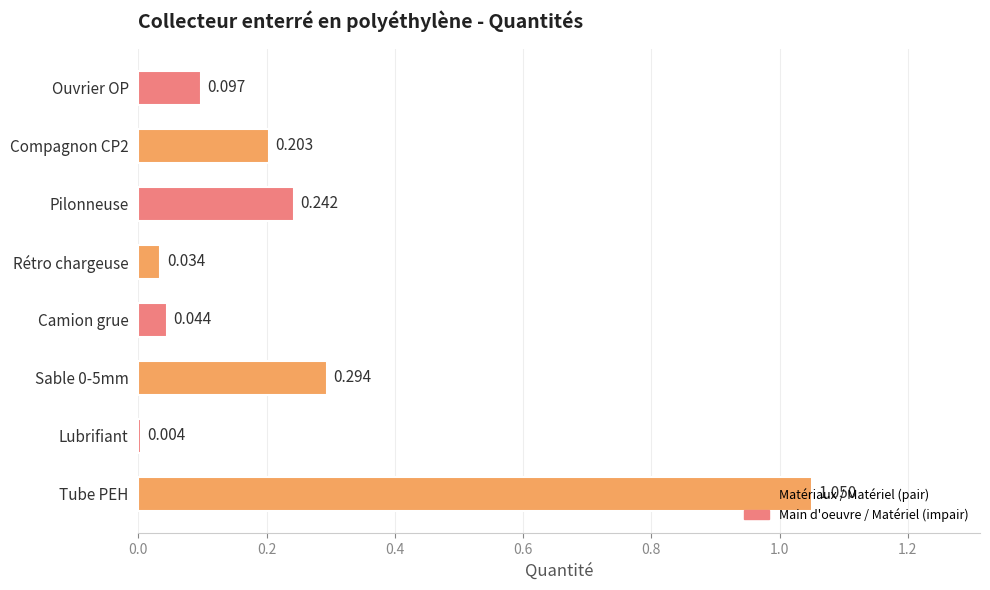

Are the bars horizontal?

Yes